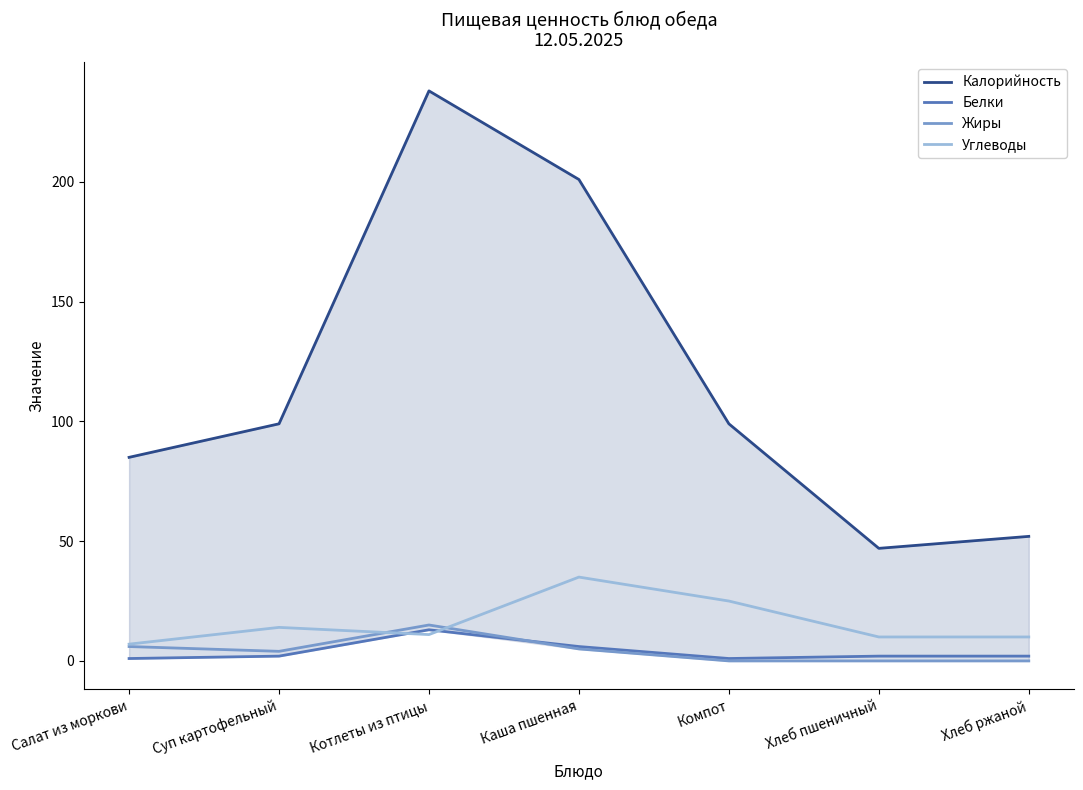

Does the chart have visible grid lines?

No